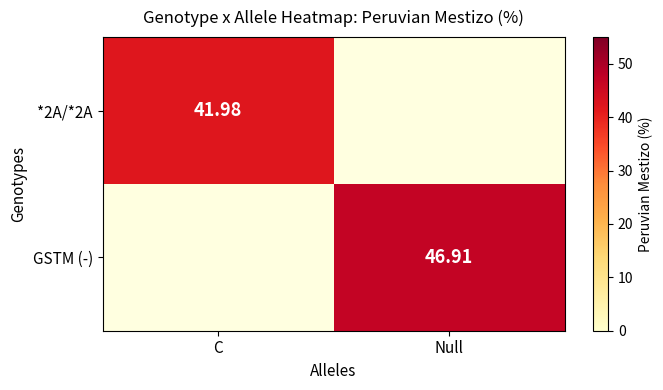

At Null, list the series in order from smallest to largest.

*2A/*2A, GSTM (-)